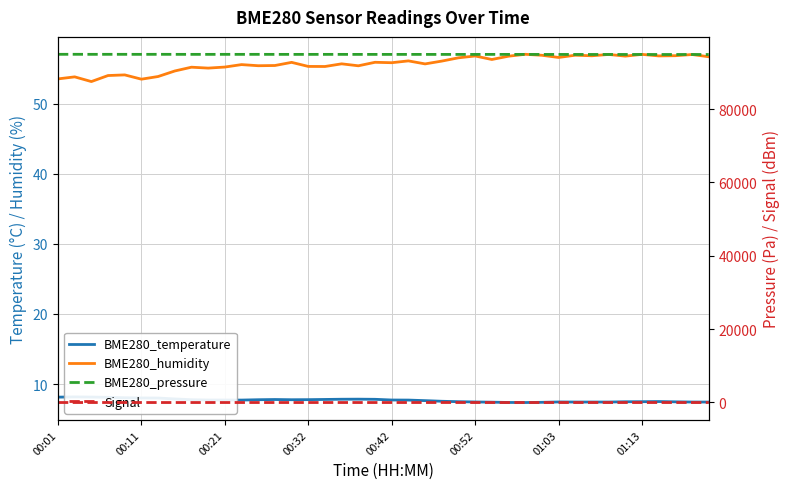

Count the Signal values in the range -59 to -57.

26